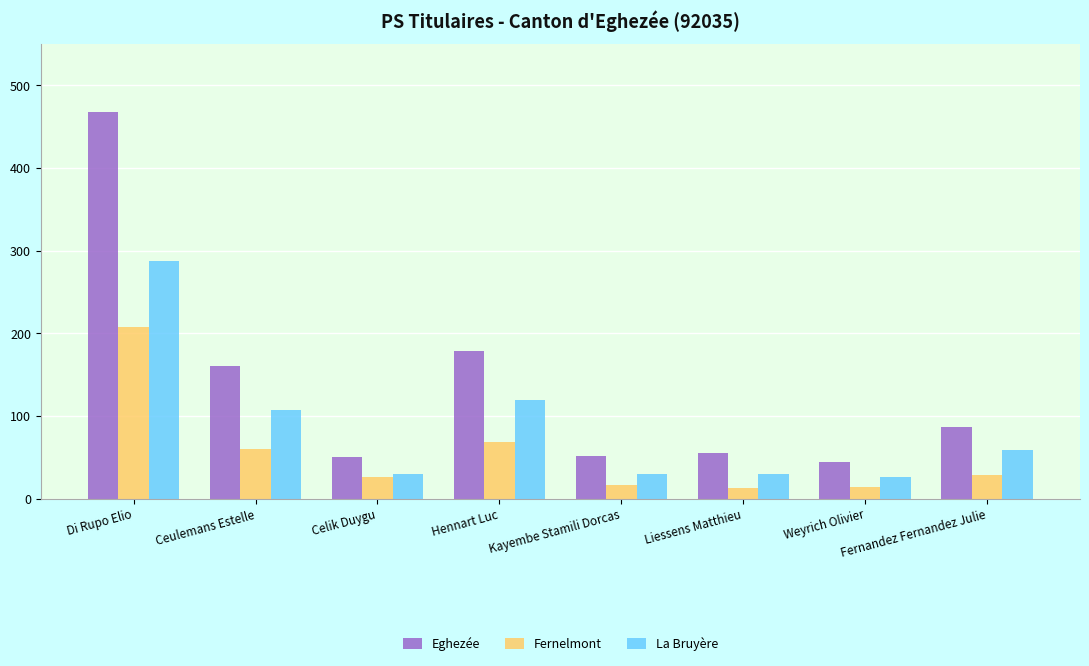

What is the spread (max minus min) of values at Di Rupo Elio?

260